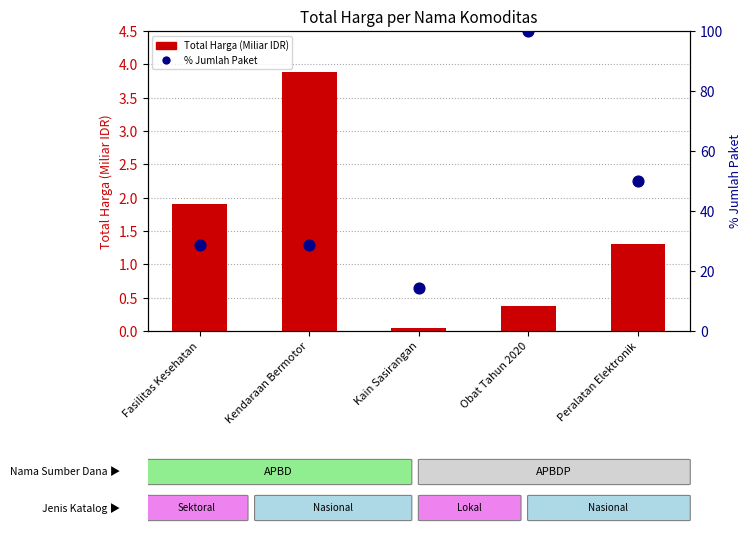

Which series reaches the minimum Y coordinate?

Total Harga (Miliar IDR)